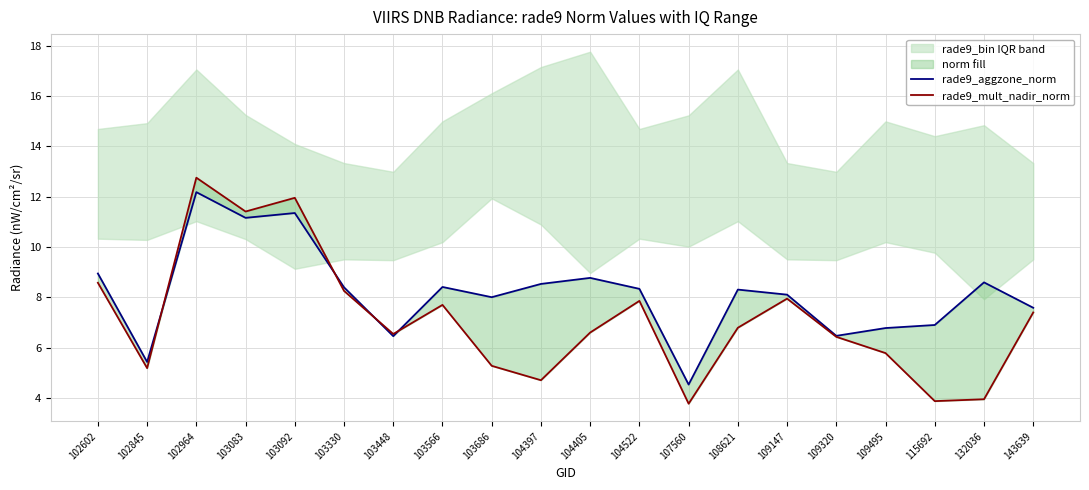

What is the lowest value of the rade9_aggzone_norm series?

4.5